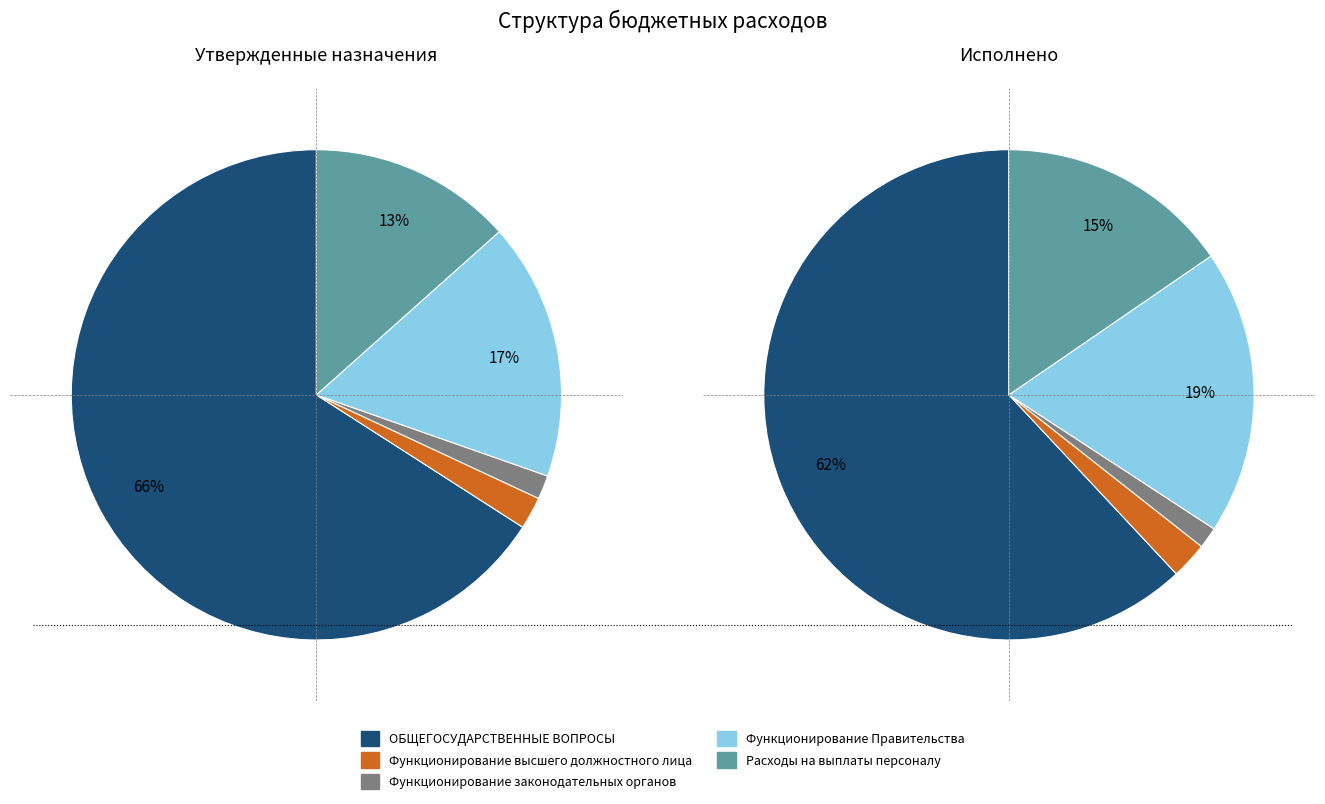

Which slice is the smallest?

Функционирование законодательных органов